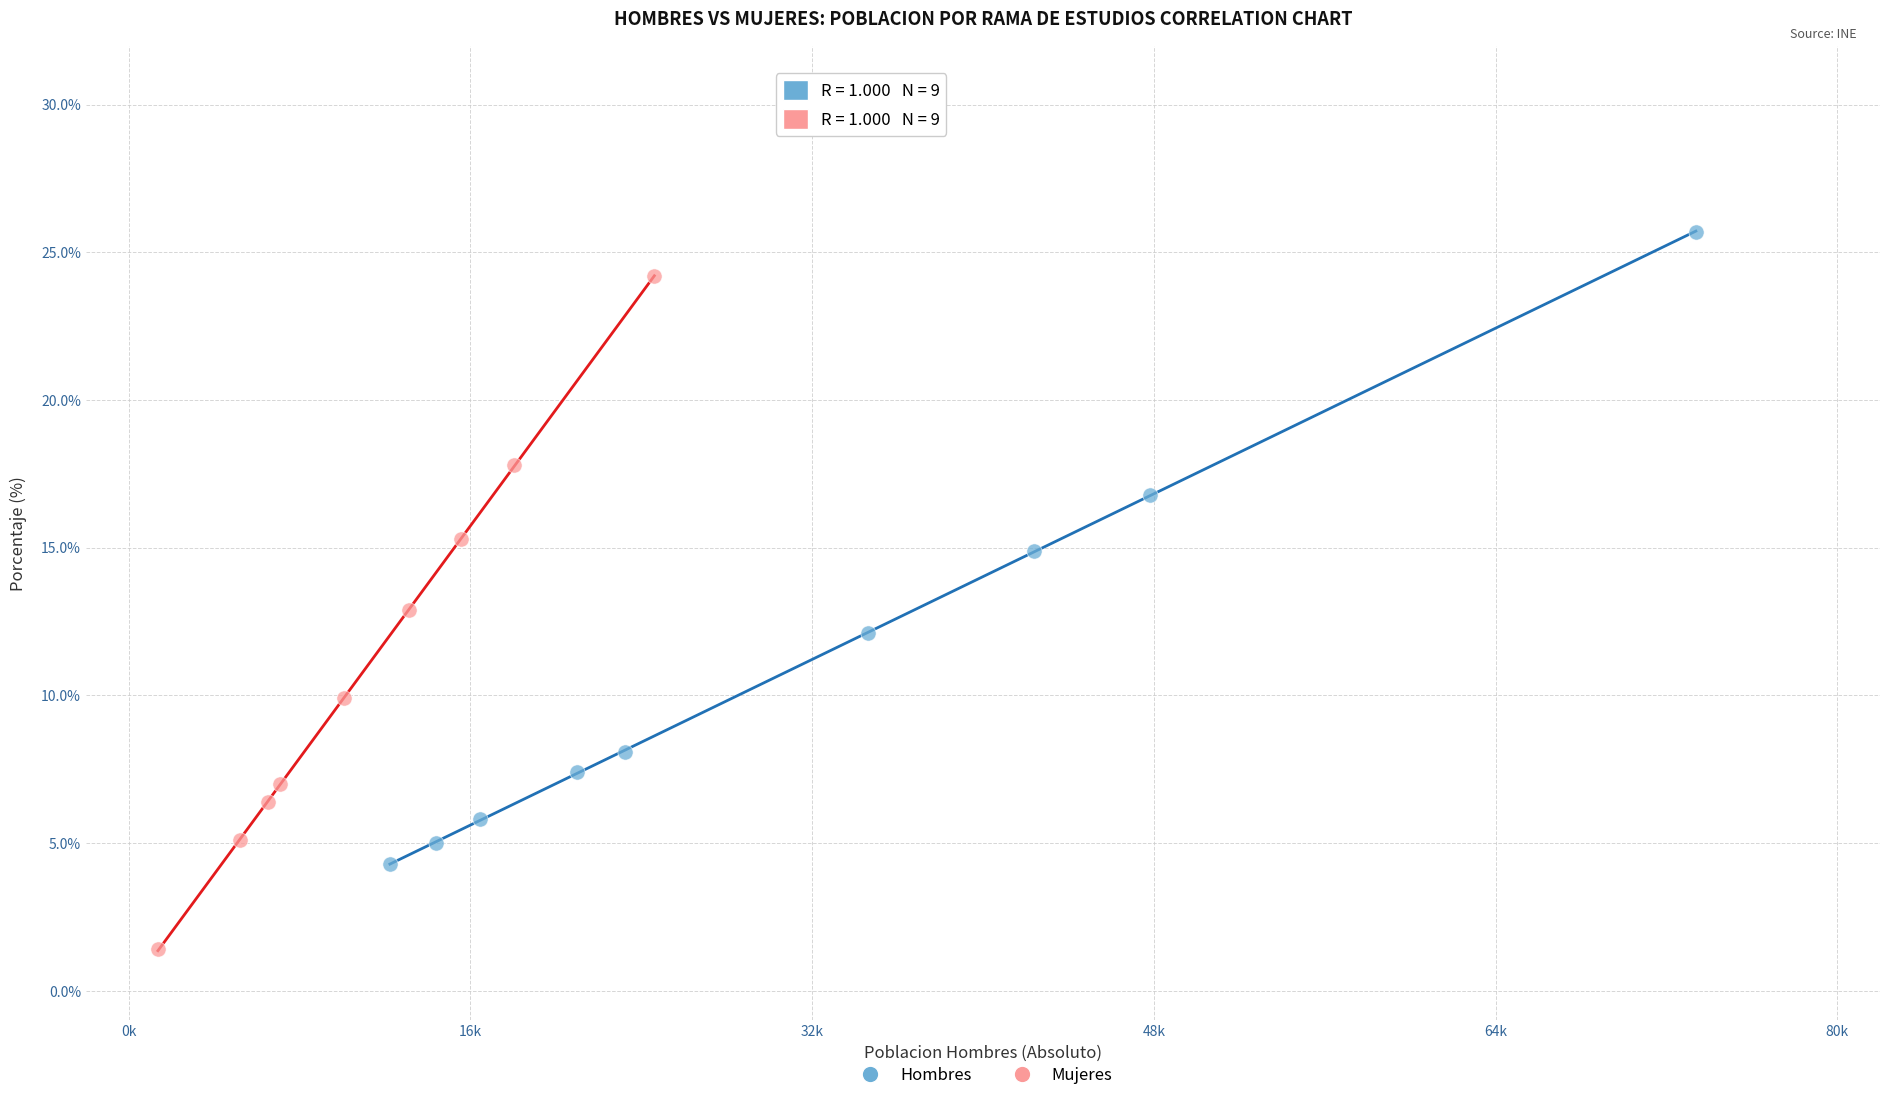

Which series has the widest spread of Y values?

Mujeres